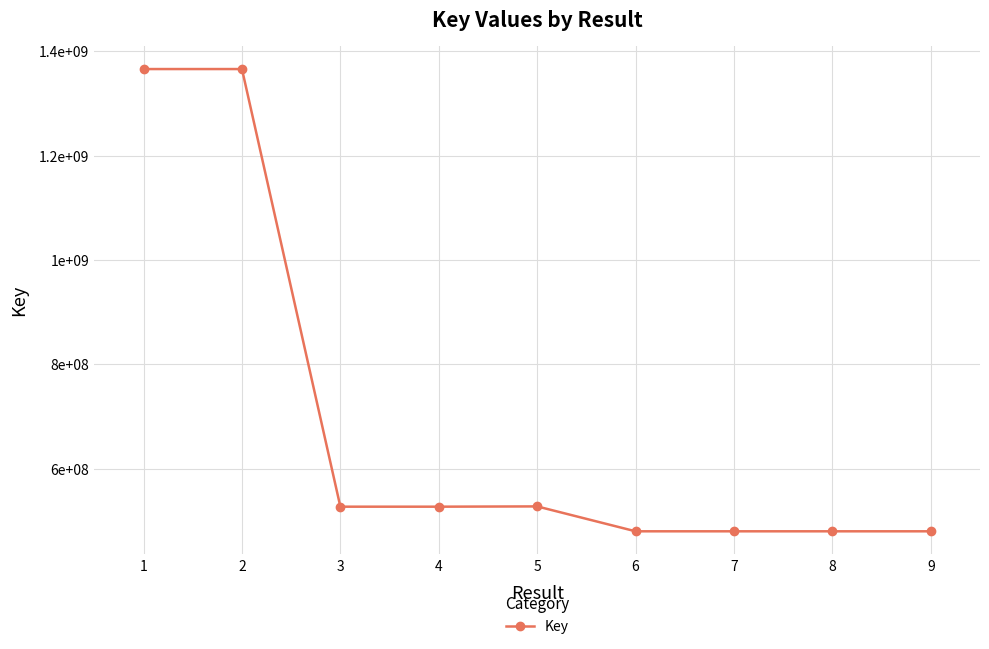

Does the chart have visible grid lines?

Yes